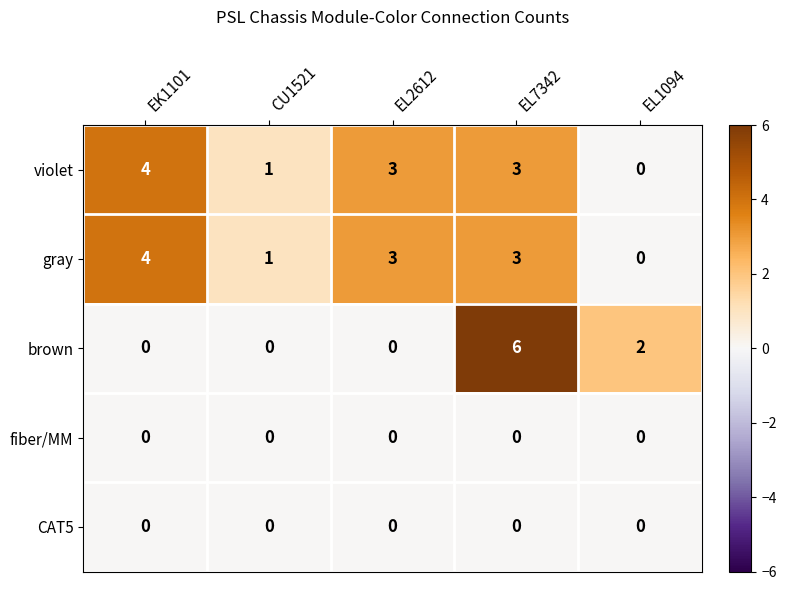

What is the difference between the highest and lowest values at EL1094?

2